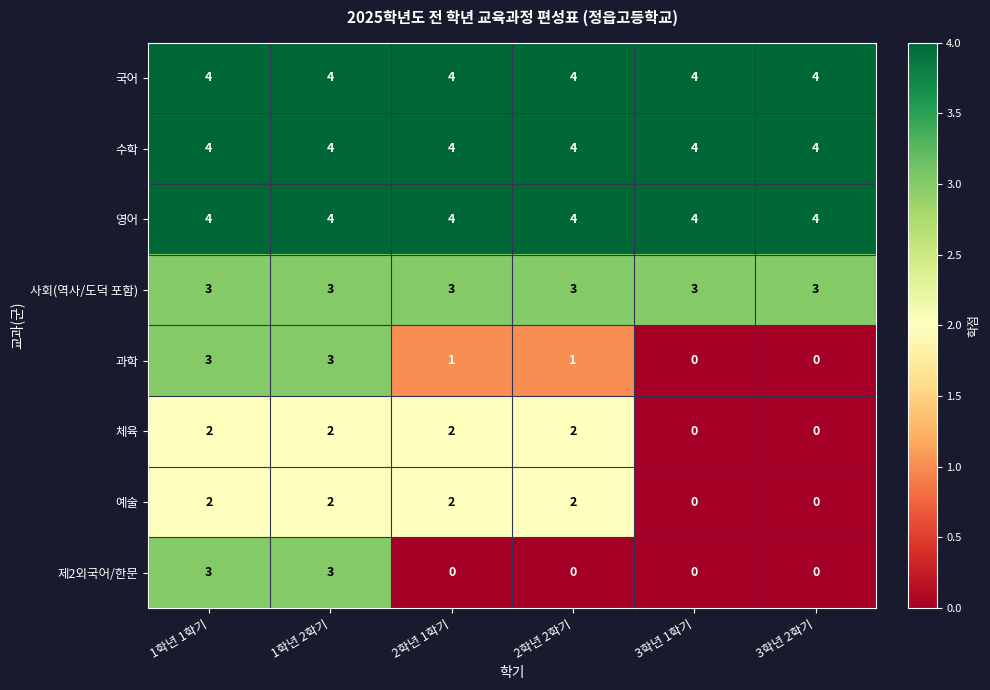

The value of 예술 at 1학년 2학기 is 1. True or false?

False